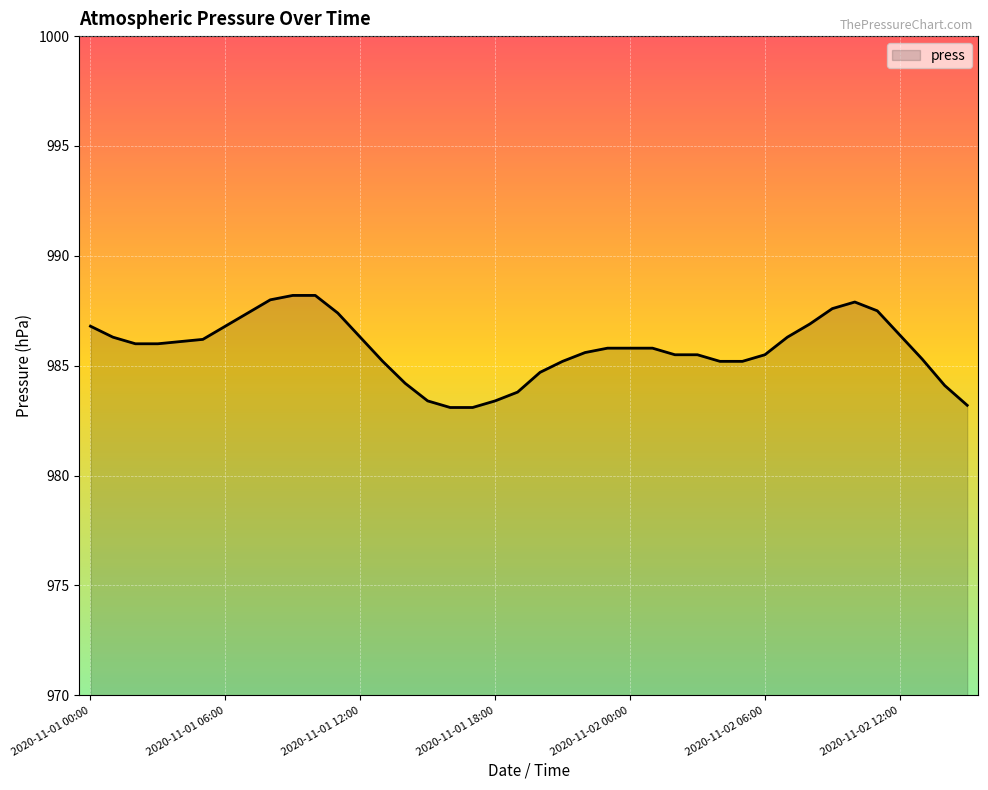

True or false: there are more than 0 points higher than both neighbors.

True